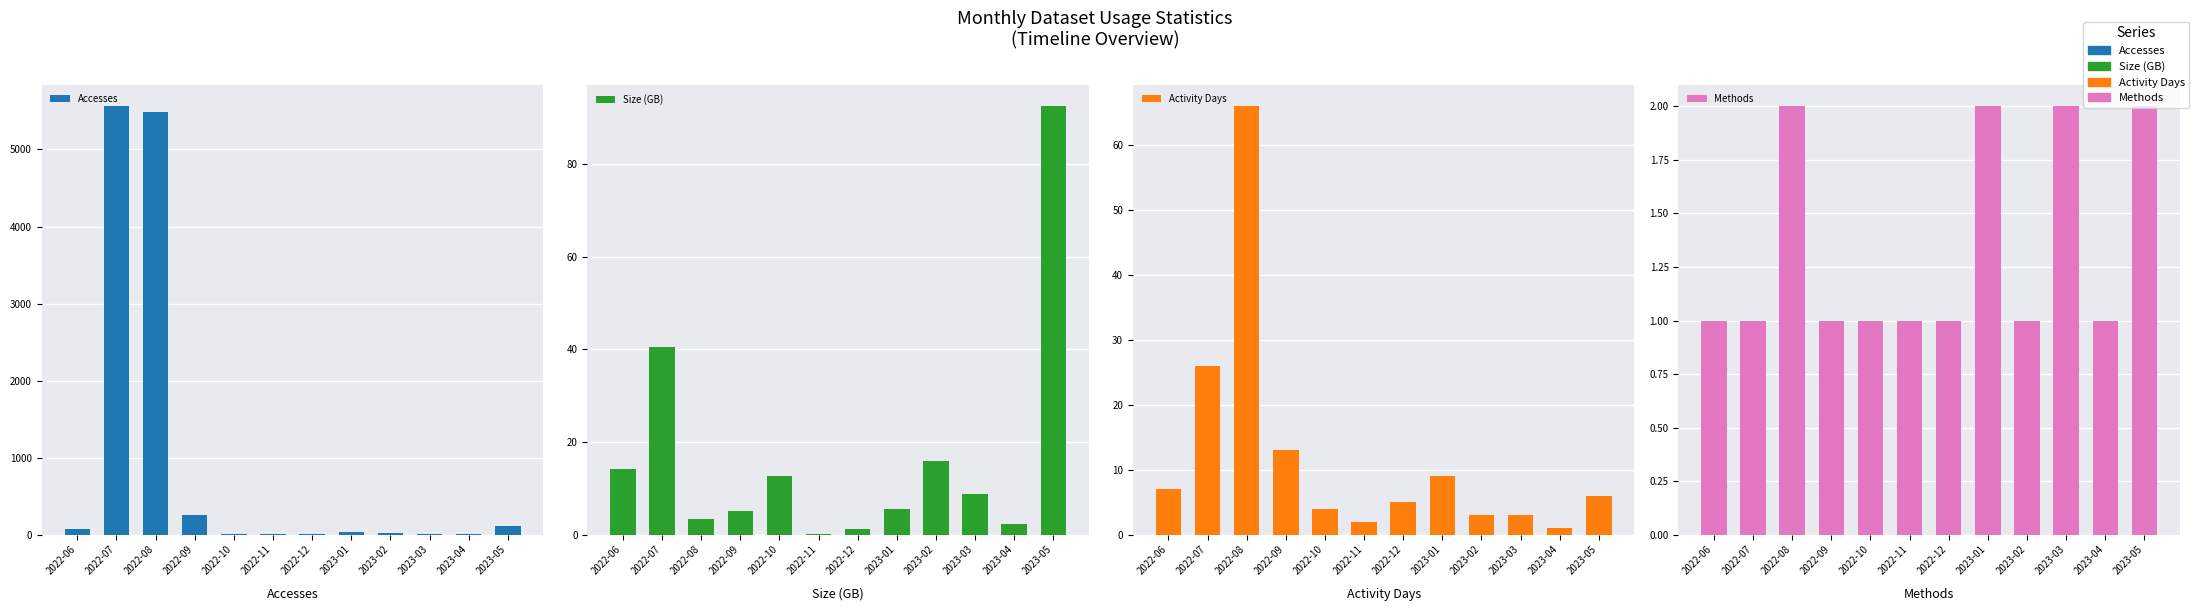

At how many categories does at least one series exceed 4298?

2